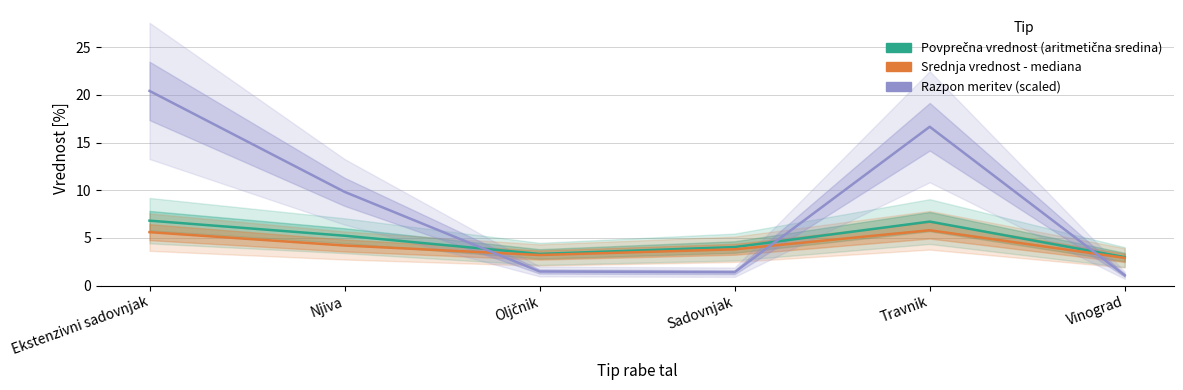

At how many categories does at least one series exceed 18?

1